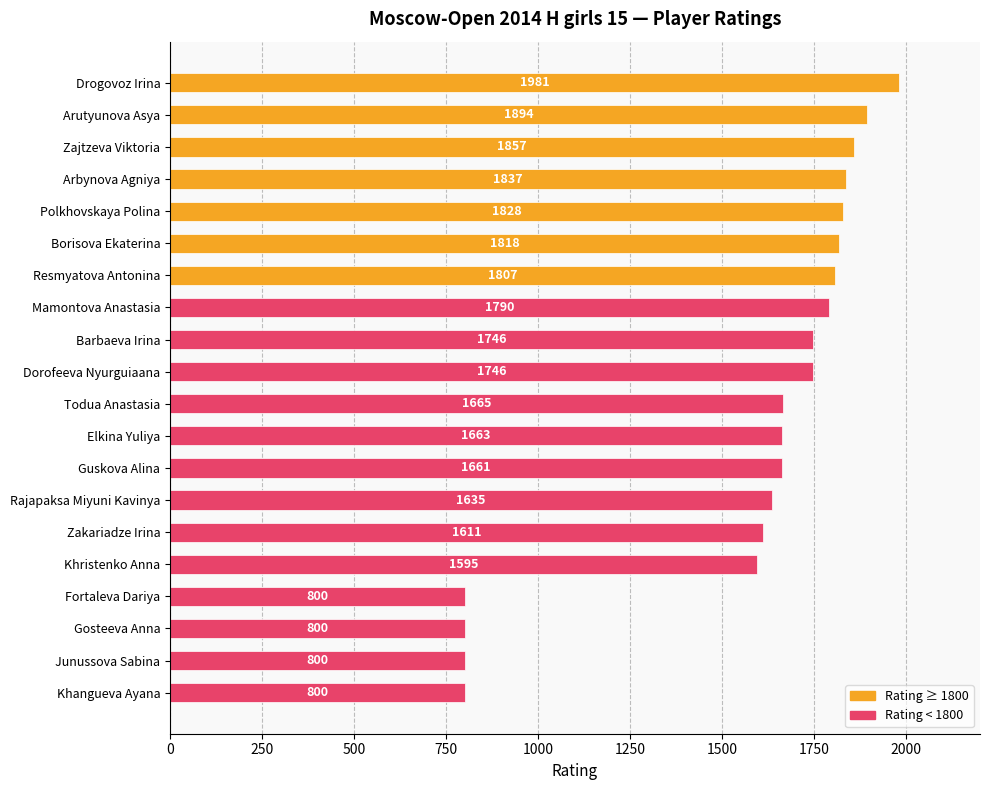

True or false: the data shows 1663 at Elkina Yuliya.

True